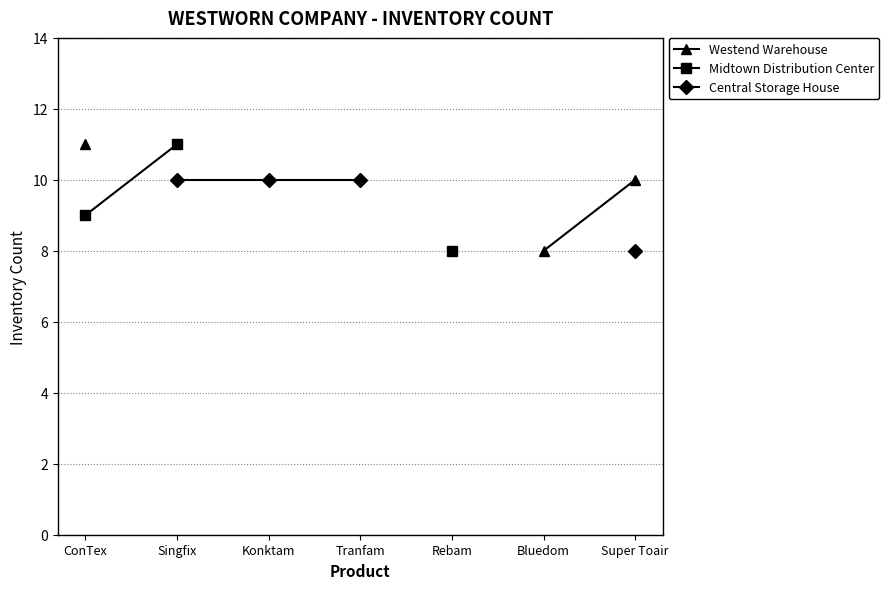

At how many categories does at least one series exceed 8?

5